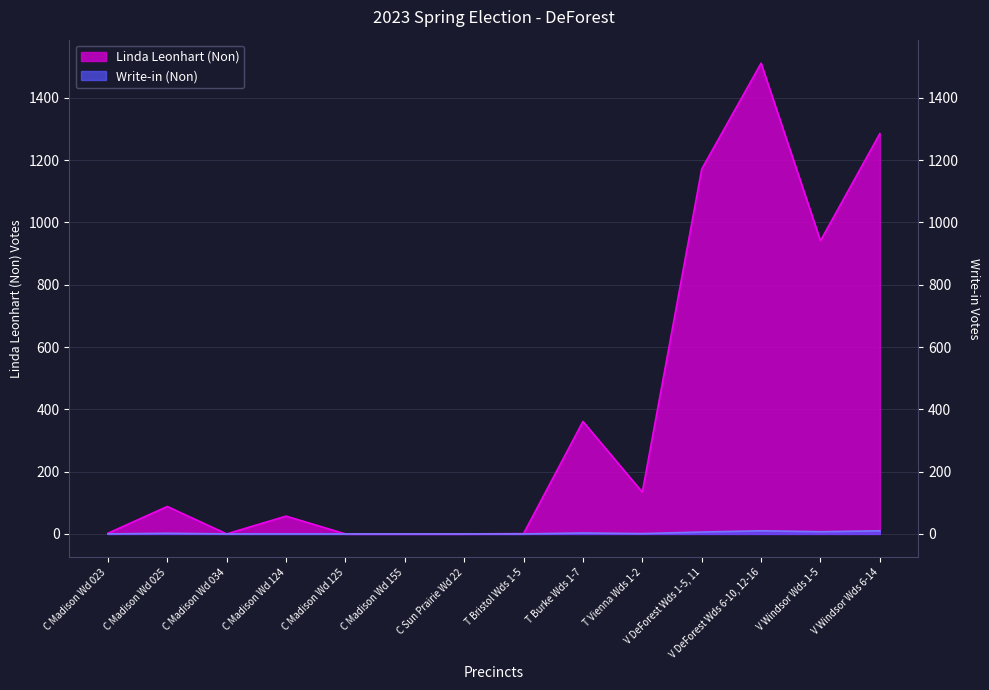

At which category does the chart reach its peak across all series?

V DeForest Wds 6-10, 12-16